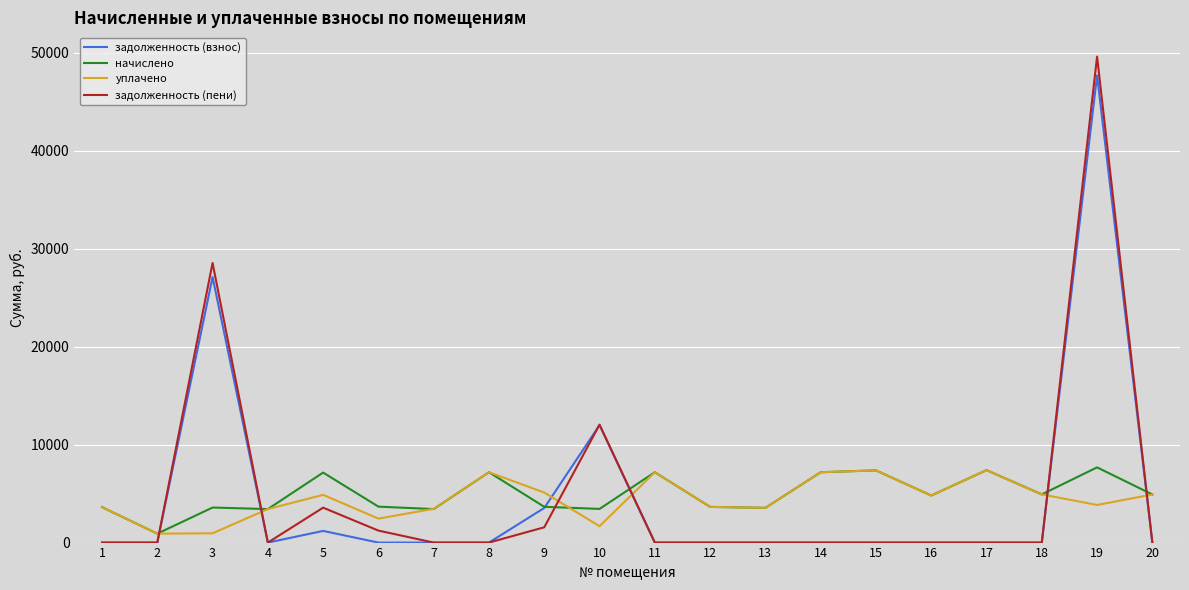

Is it true that задолженность (взнос) equals 20153.0 at 14?

False